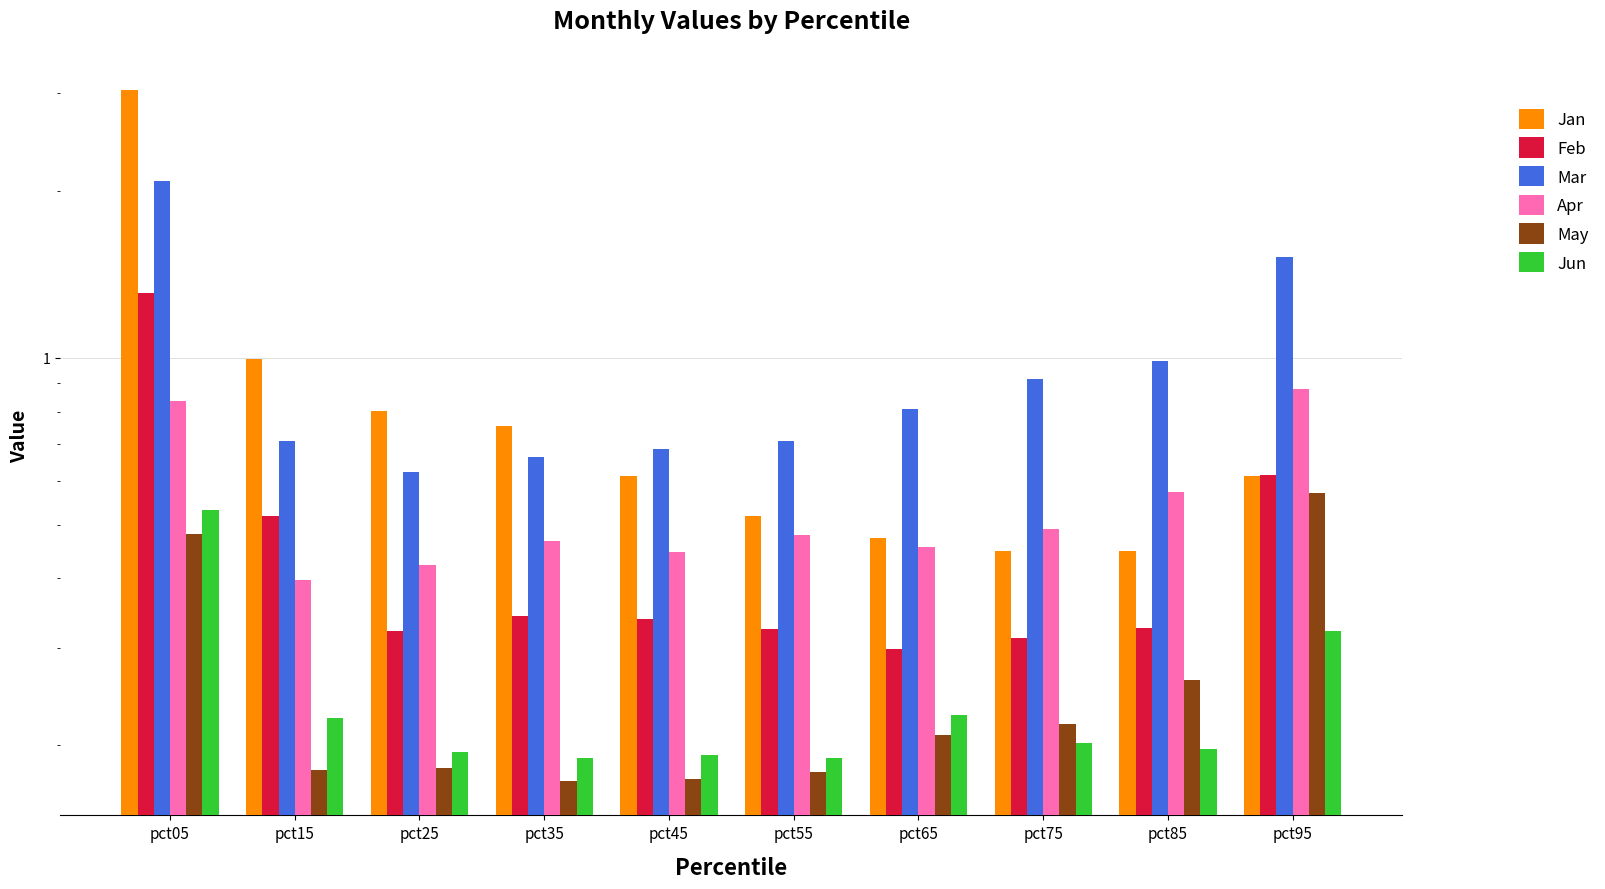

True or false: Feb has a value of 0.2 at pct55.

False